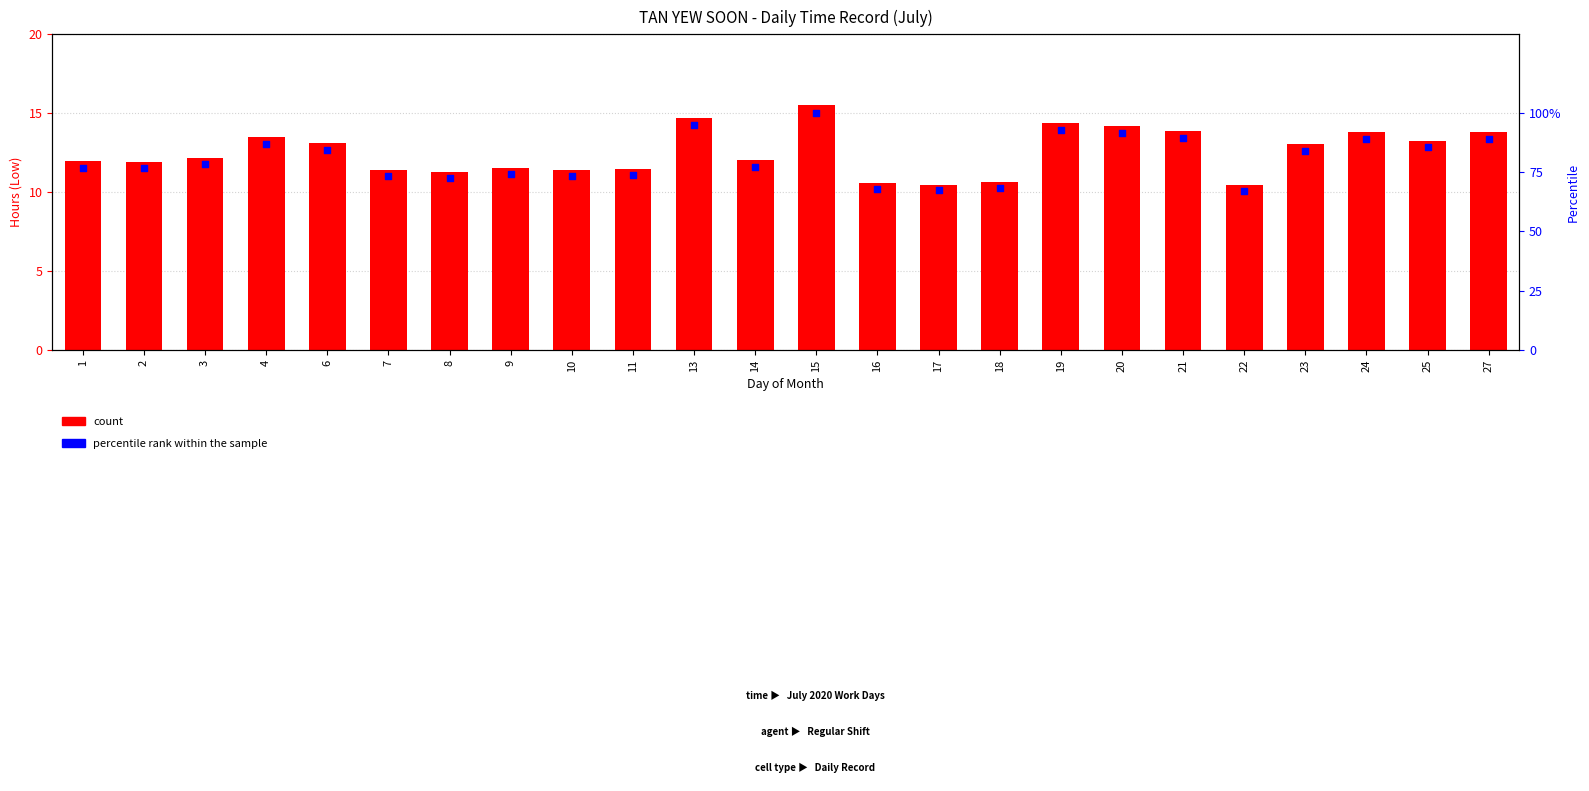

Which series has the widest spread of Y values?

percentile rank within the sample